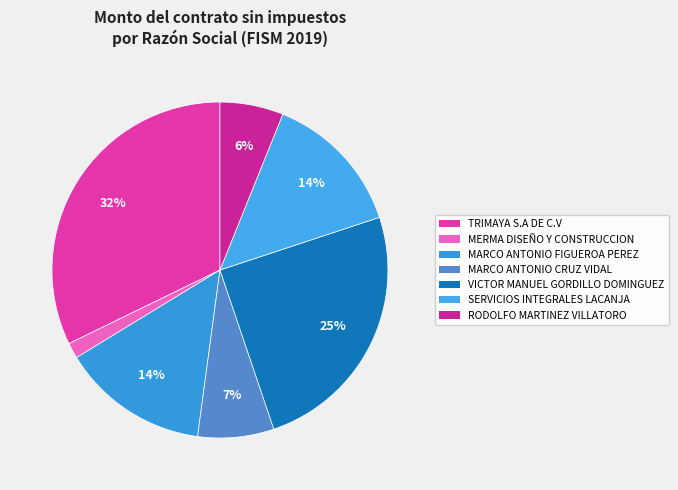

Count the number of slices in the pie.

7